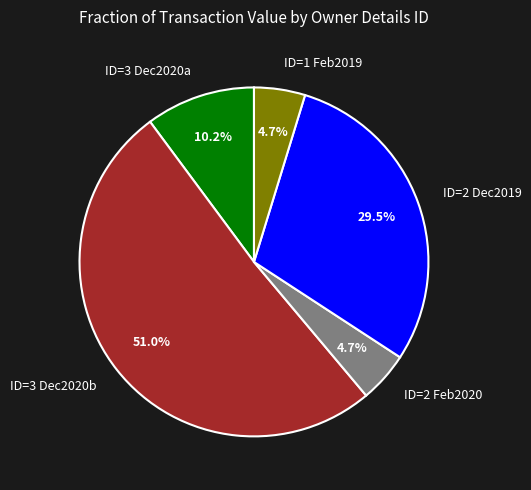

To the nearest percent, what is the difference between the largest and smallest slice percentages?

46%